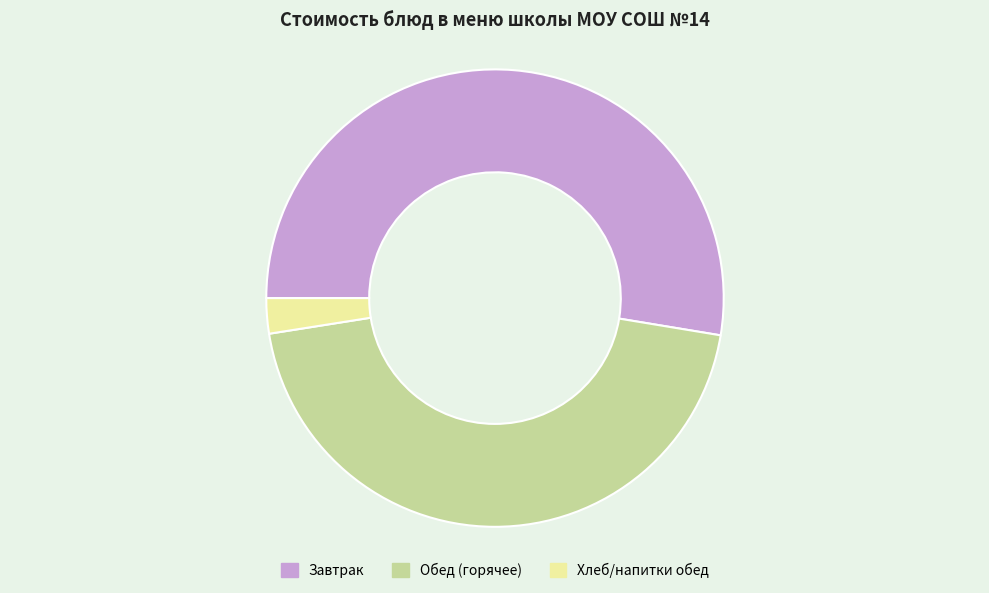

What is the smallest slice in the pie chart?

Хлеб/напитки обед